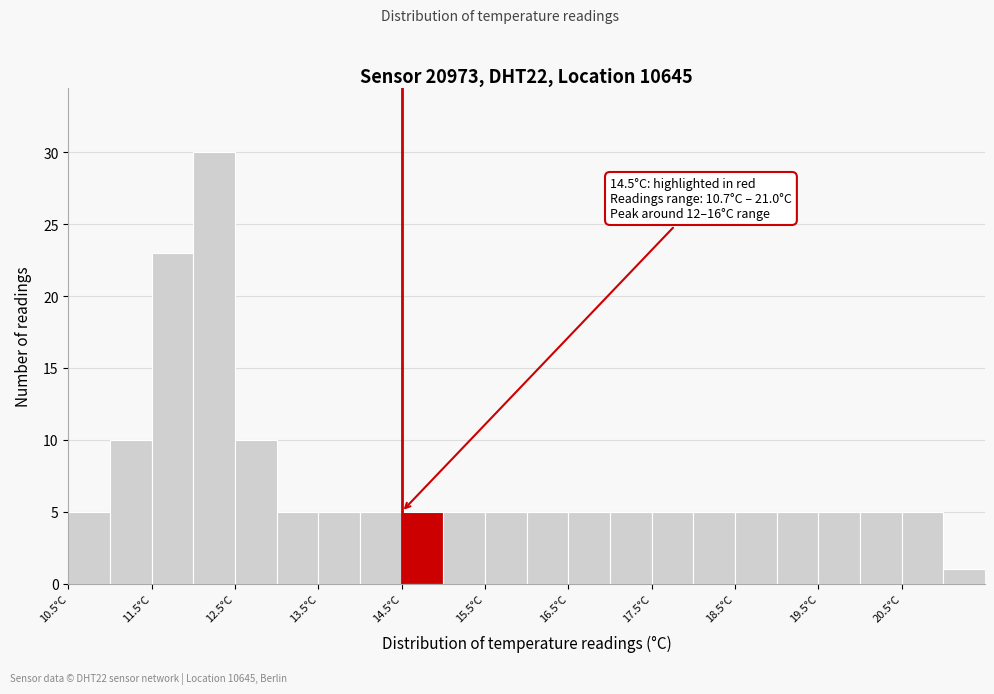

Which range on the x-axis has the tallest bar?

12.0 to 12.5